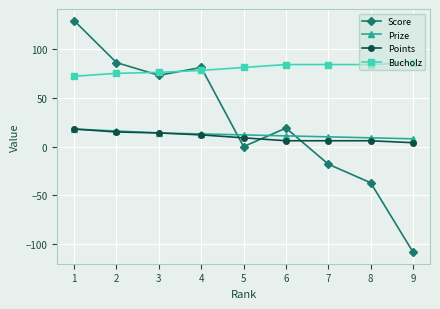

True or false: Prize has a value of 10 at 7.

True